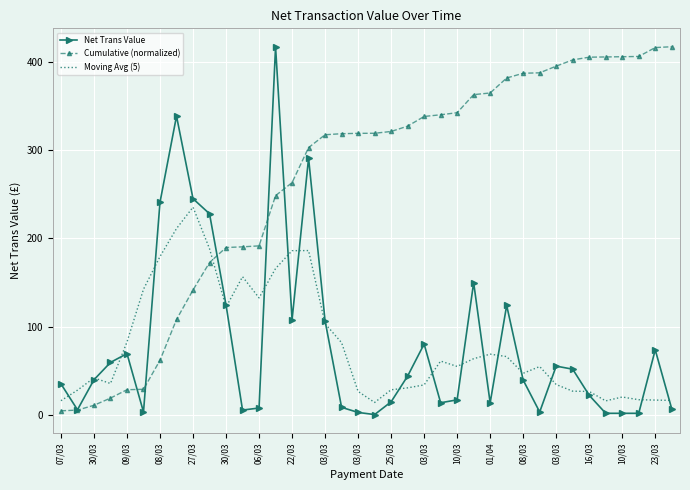

Which series has the largest range (max minus min)?

Net Trans Value